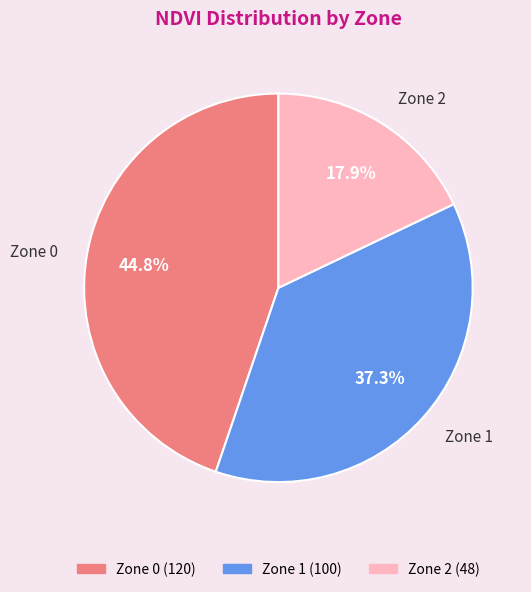

What is the total percentage of Zone 1 and Zone 0?

82.1%